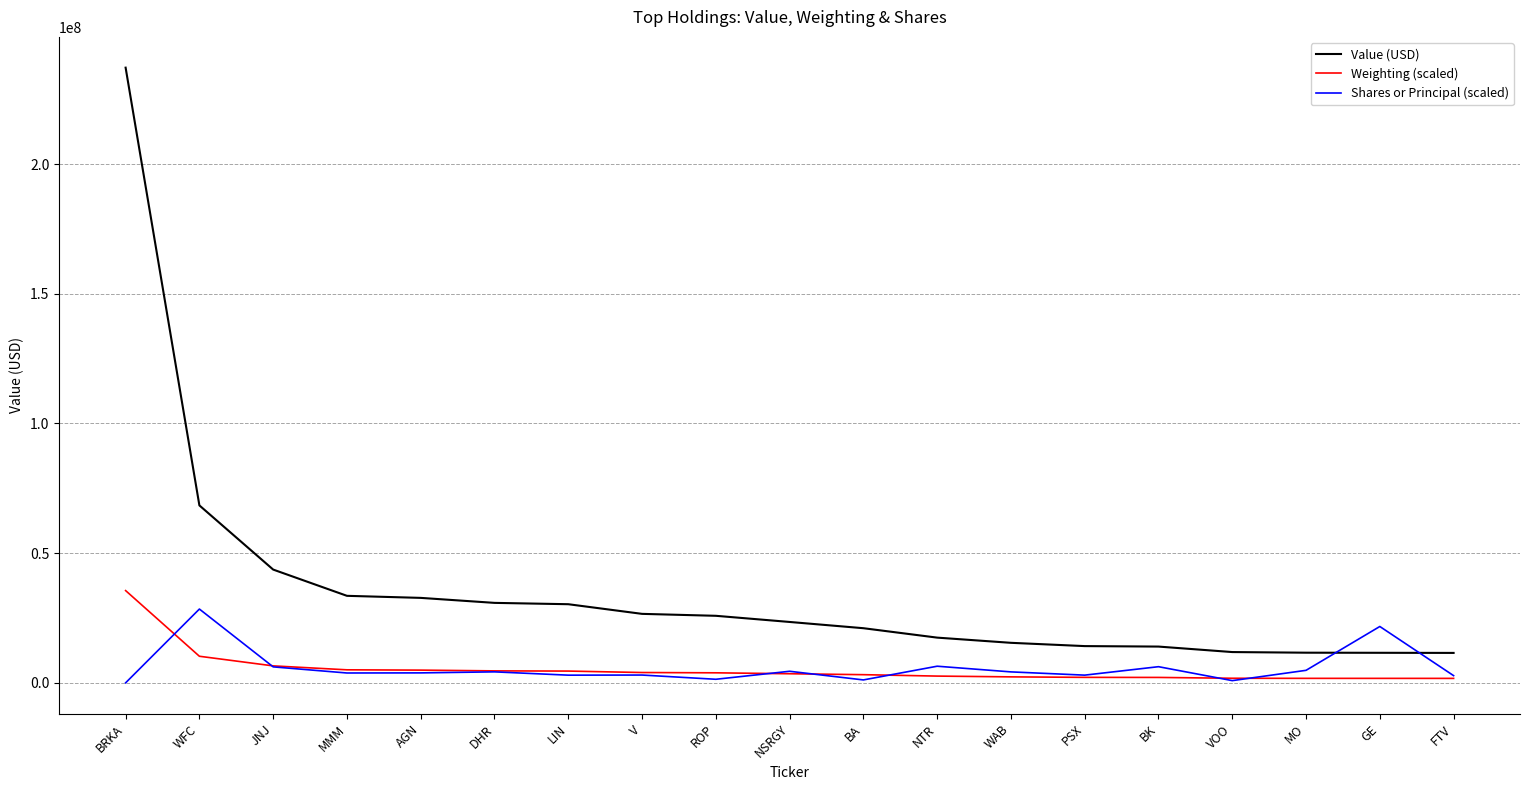

What is the sum of the Value (USD) values at WFC and NTR?

85862000.0